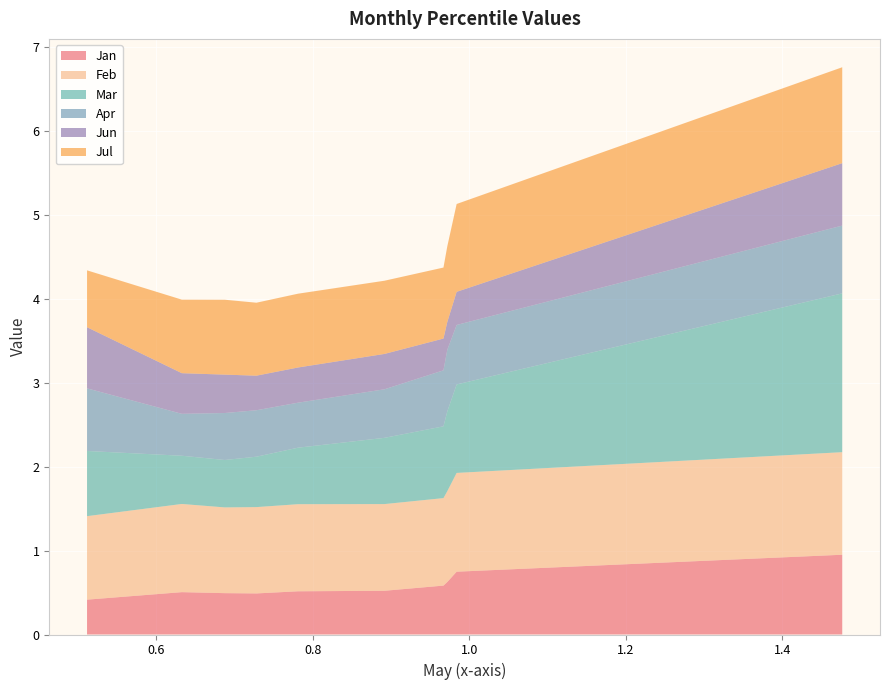

Reading left to right, transcribe all the data shown in this chart.

Jan: pct05=0.4	pct15=0.5	pct25=0.5	pct35=0.5	pct45=0.5	pct55=0.5	pct65=0.6	pct75=0.6	pct85=0.7	pct95=1.0
Feb: pct05=1.0	pct15=1.1	pct25=1.0	pct35=1.0	pct45=1.0	pct55=1.0	pct65=1.0	pct75=1.1	pct85=1.2	pct95=1.2
Mar: pct05=0.8	pct15=0.6	pct25=0.6	pct35=0.6	pct45=0.7	pct55=0.8	pct65=0.9	pct75=1.0	pct85=1.1	pct95=1.9
Apr: pct05=0.7	pct15=0.5	pct25=0.6	pct35=0.6	pct45=0.5	pct55=0.6	pct65=0.7	pct75=0.7	pct85=0.7	pct95=0.8
Jun: pct05=0.7	pct15=0.5	pct25=0.5	pct35=0.4	pct45=0.4	pct55=0.4	pct65=0.4	pct75=0.3	pct85=0.4	pct95=0.7
Jul: pct05=0.7	pct15=0.9	pct25=0.9	pct35=0.9	pct45=0.9	pct55=0.9	pct65=0.8	pct75=0.9	pct85=1.0	pct95=1.1